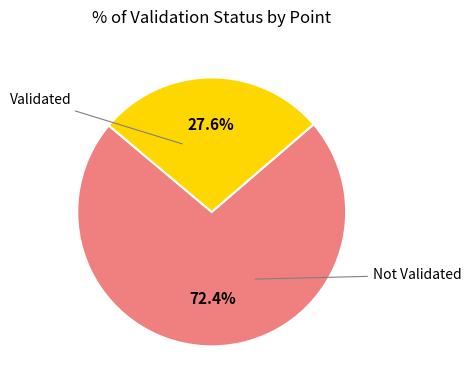

To the nearest percent, what is the difference between the largest and smallest slice percentages?

45%